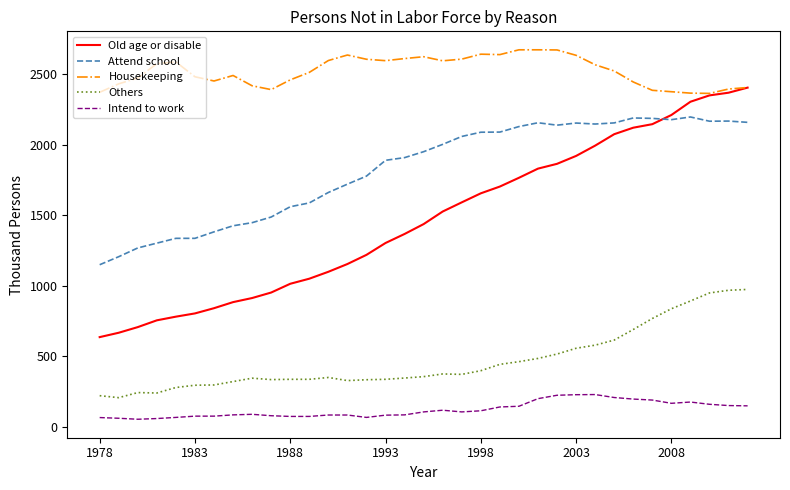

Which series has the largest range (max minus min)?

Old age or disable